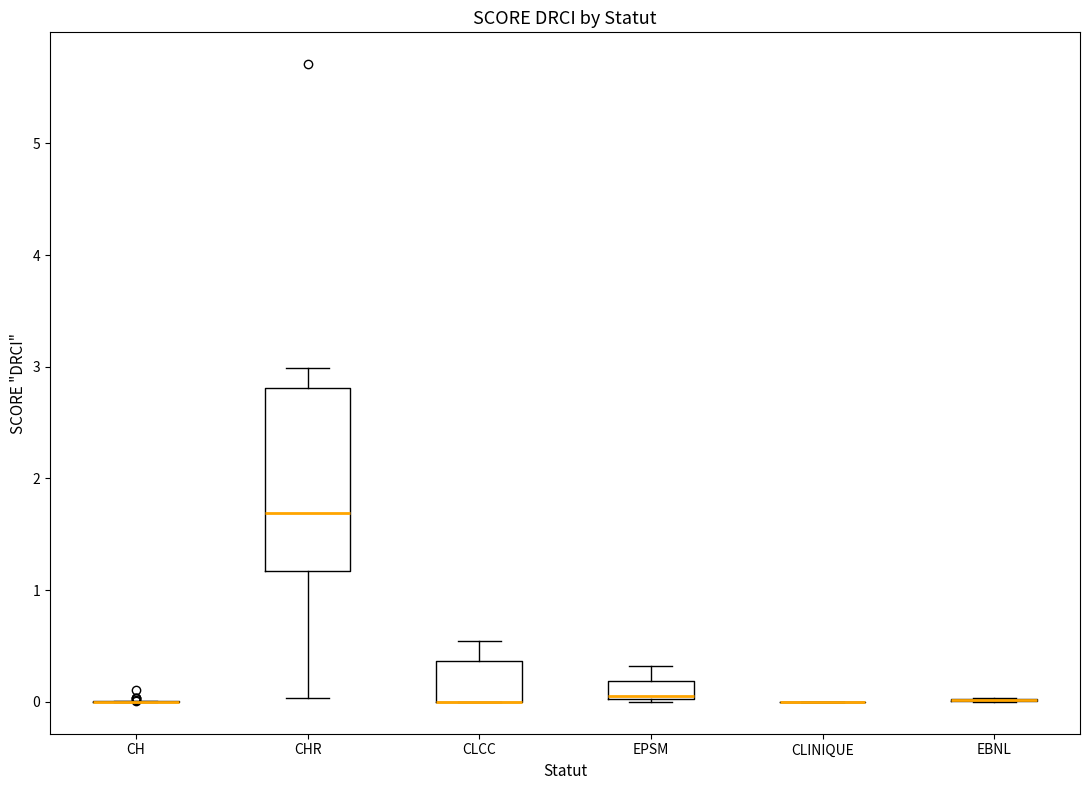

Reading left to right, transcribe this box plot: for each box, give where its median line is, the range the box spans, and where its two whiskers end, as read against the y-axis. The values are not printed on the chart, so give them approximately, as read against the axis.

CH: box collapsed to a line at 0.0, whiskers 0.0 to 0.0
CHR: median 1.7, box 1.2 to 2.8, whiskers 0.0 to 3.0
CLCC: median 0.0 (drawn on the box's lower edge), box 0.0 to 0.4, whiskers 0.0 to 0.5
EPSM: median 0.1, box 0.0 to 0.2, whiskers 0.0 to 0.3
CLINIQUE: box collapsed to a line at 0.0, whiskers 0.0 to 0.0
EBNL: box collapsed to a line at 0.0, whiskers 0.0 to 0.0